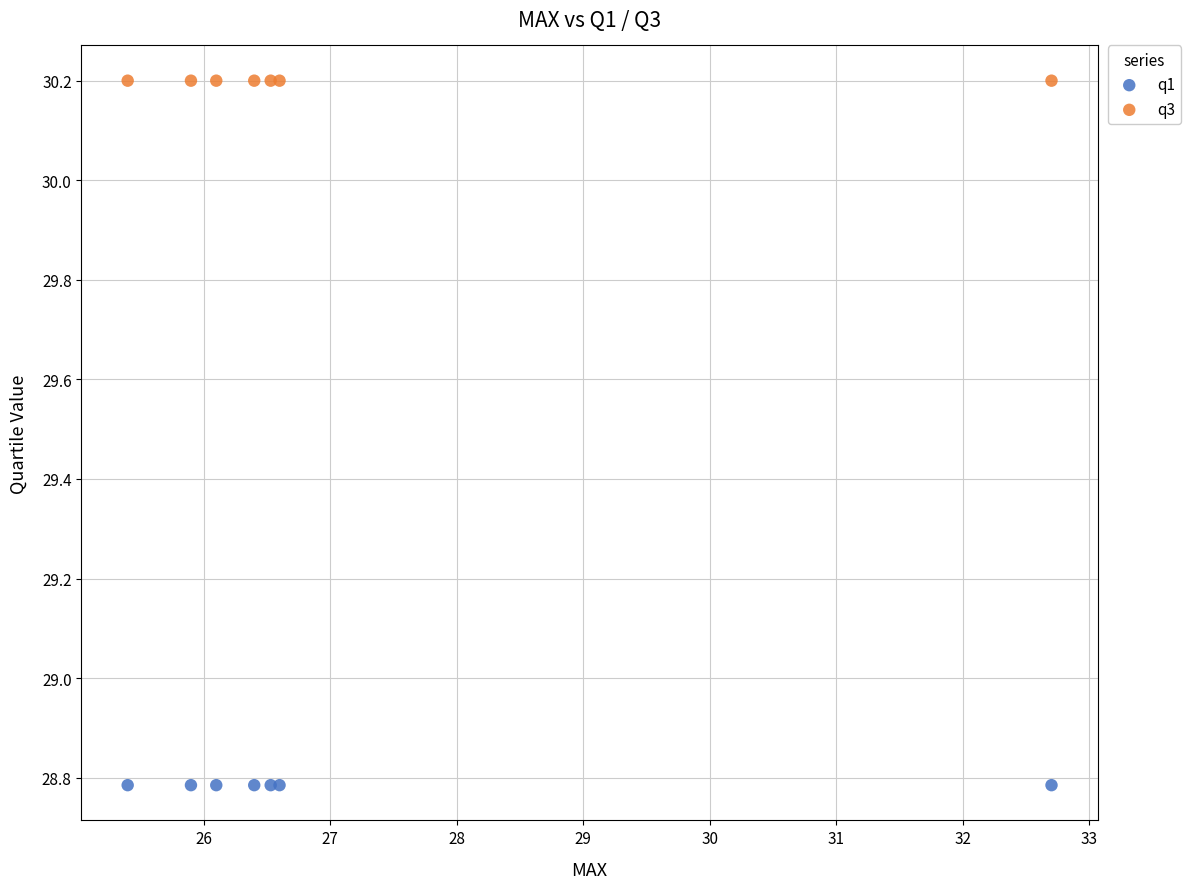

Which series reaches the minimum Y coordinate?

q1